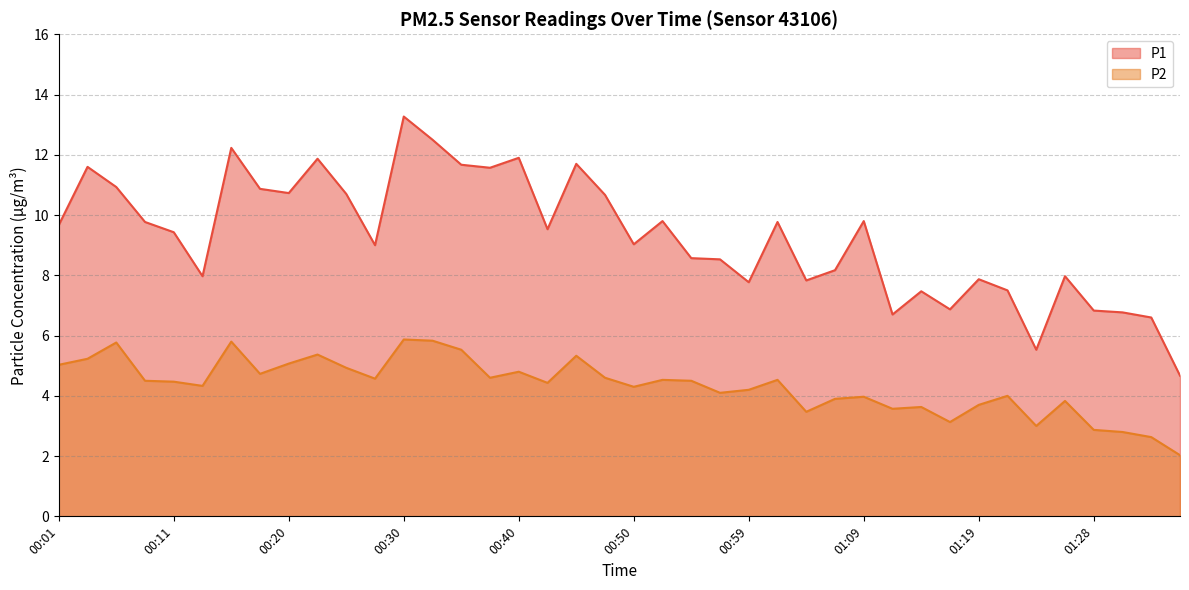

How many series are shown in this chart?

2